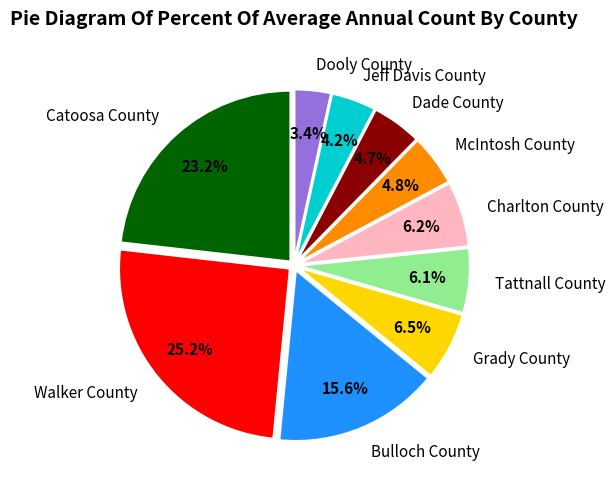

What is the largest slice in the pie chart?

Walker County